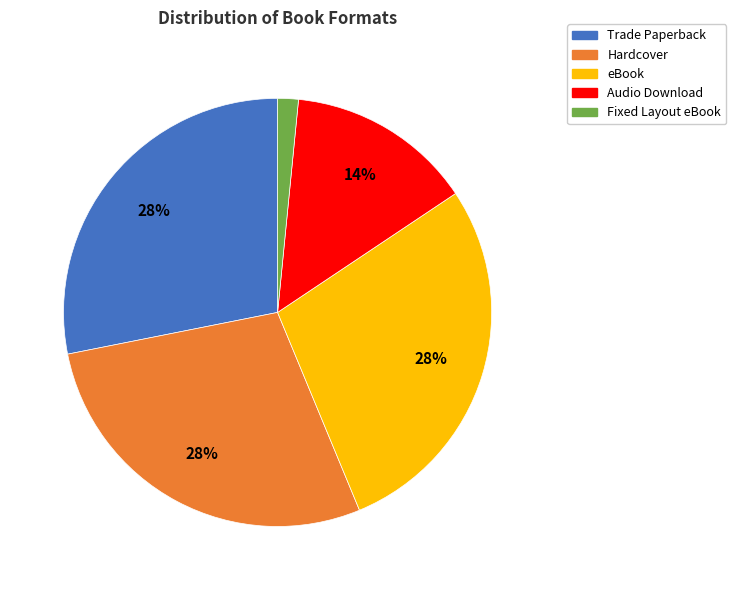

What percentage is the Fixed Layout eBook slice, to the nearest percent?

2%